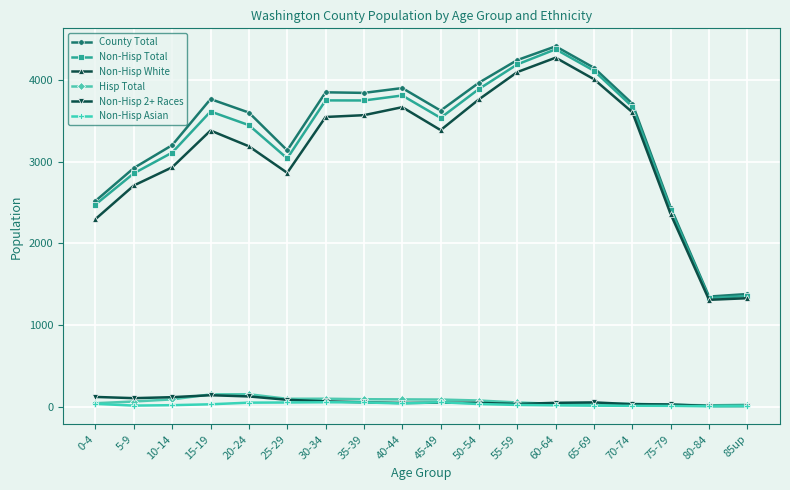

Is it true that Non-Hisp Total equals 2230 at 45-49?

False